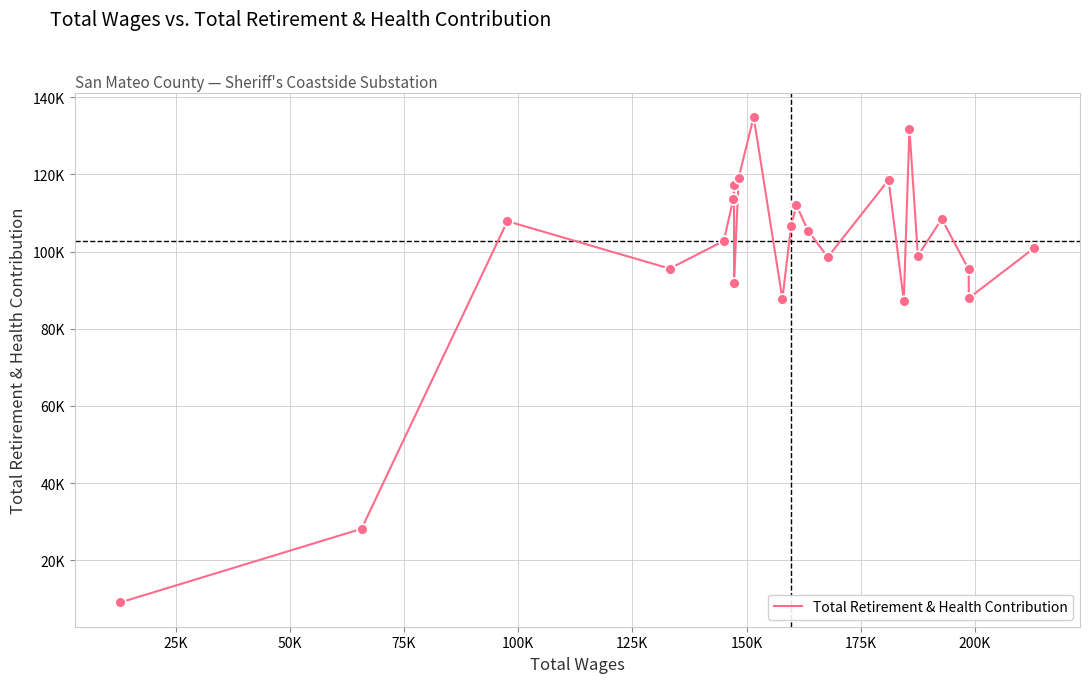

Does the chart have visible grid lines?

Yes